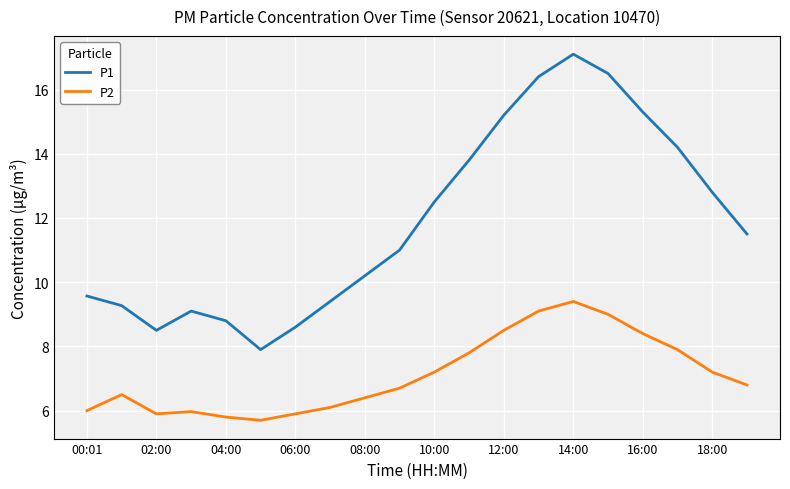

True or false: P2 and P1 cross at least once.

False